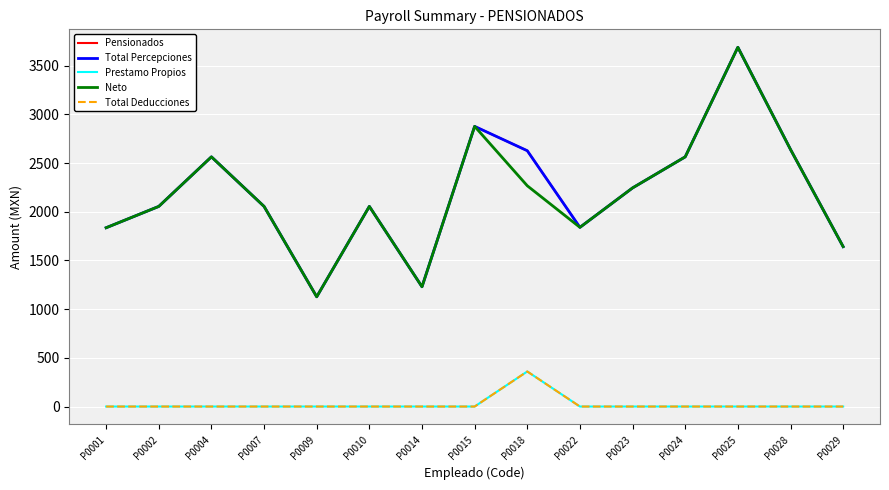

Does the chart have visible grid lines?

Yes